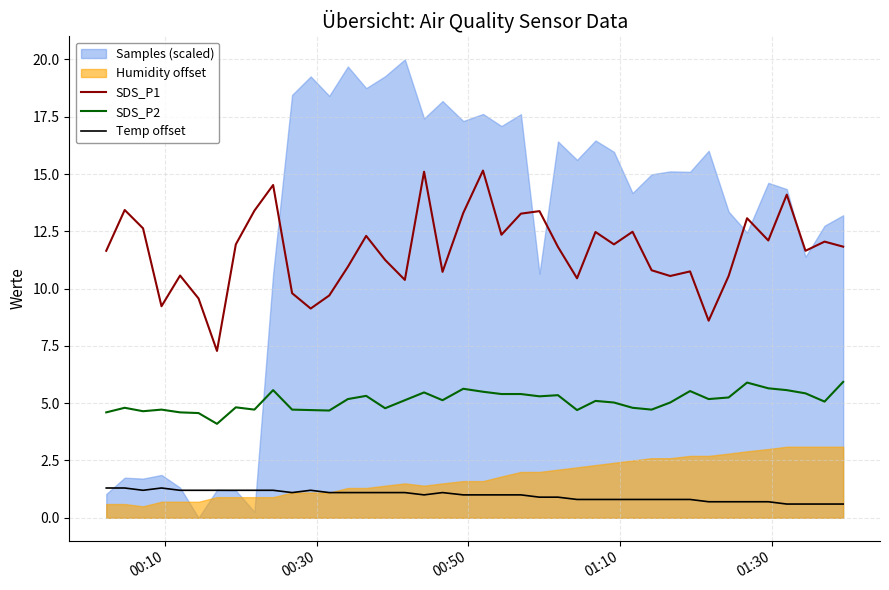

True or false: SDS_P1 and Temp offset intersect in this chart.

False